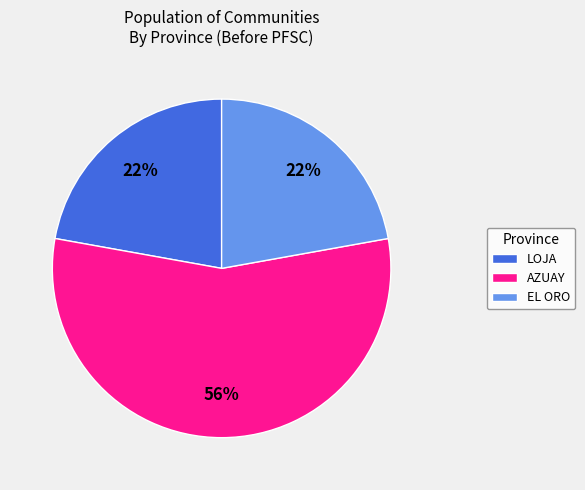

To the nearest percent, what is the average slice percentage?

33%